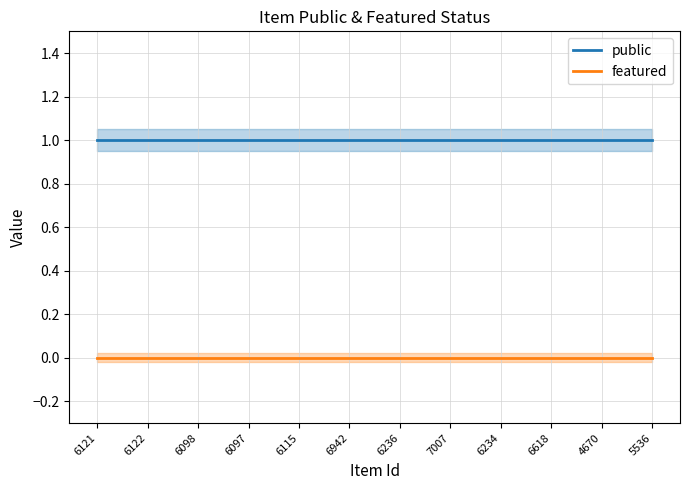

Reading left to right, extract all data points from this chart.

public: 6121=1	6122=1	6098=1	6097=1	6115=1	6942=1	6236=1	7007=1	6234=1	6618=1	4670=1	5536=1
featured: 6121=0	6122=0	6098=0	6097=0	6115=0	6942=0	6236=0	7007=0	6234=0	6618=0	4670=0	5536=0